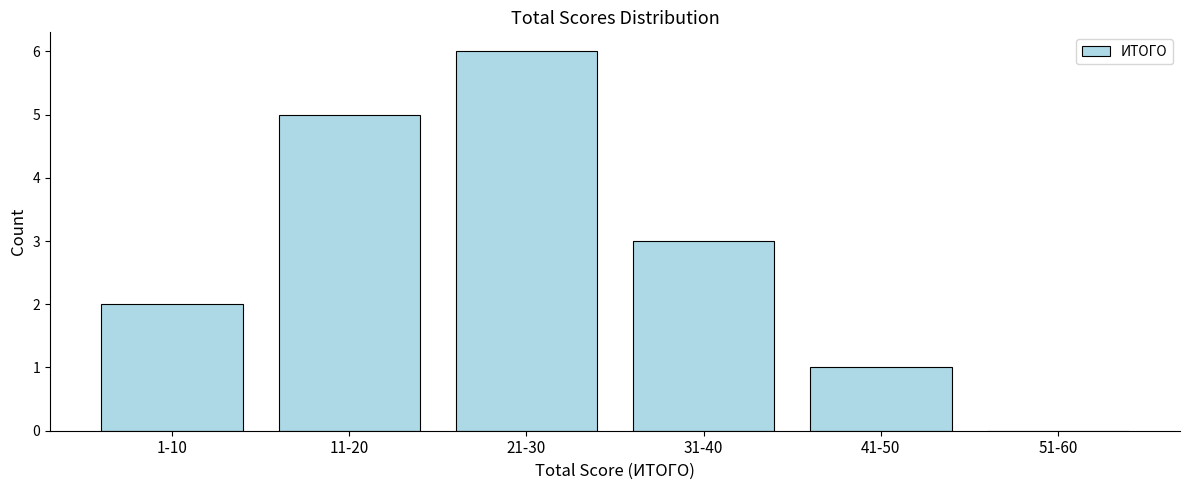

Reading left to right, what are all the values shown in this chart?

1-10=2	11-20=5	21-30=6	31-40=3	41-50=1	51-60=0